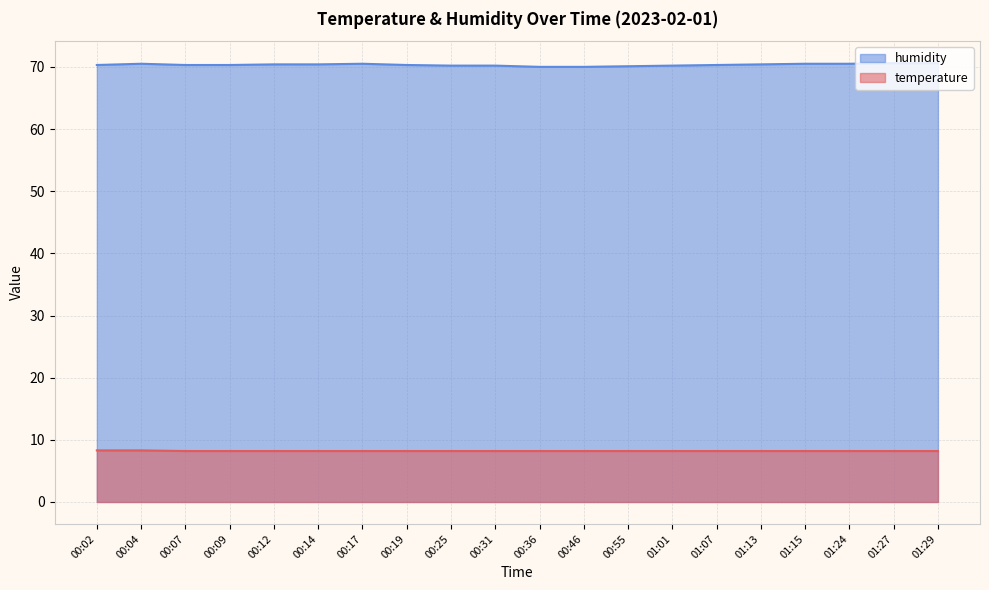

Reading left to right, extract all data points from this chart.

temperature: 00:02=8.3	00:04=8.3	00:07=8.2	00:09=8.2	00:12=8.2	00:14=8.2	00:17=8.2	00:19=8.2	00:25=8.2	00:31=8.2	00:36=8.2	00:46=8.2	00:55=8.2	01:01=8.2	01:07=8.2	01:13=8.2	01:15=8.2	01:24=8.2	01:27=8.2	01:29=8.2
humidity: 00:02=70.3	00:04=70.5	00:07=70.3	00:09=70.3	00:12=70.4	00:14=70.4	00:17=70.5	00:19=70.3	00:25=70.2	00:31=70.2	00:36=70.0	00:46=70.0	00:55=70.1	01:01=70.2	01:07=70.3	01:13=70.4	01:15=70.5	01:24=70.5	01:27=70.6	01:29=70.6